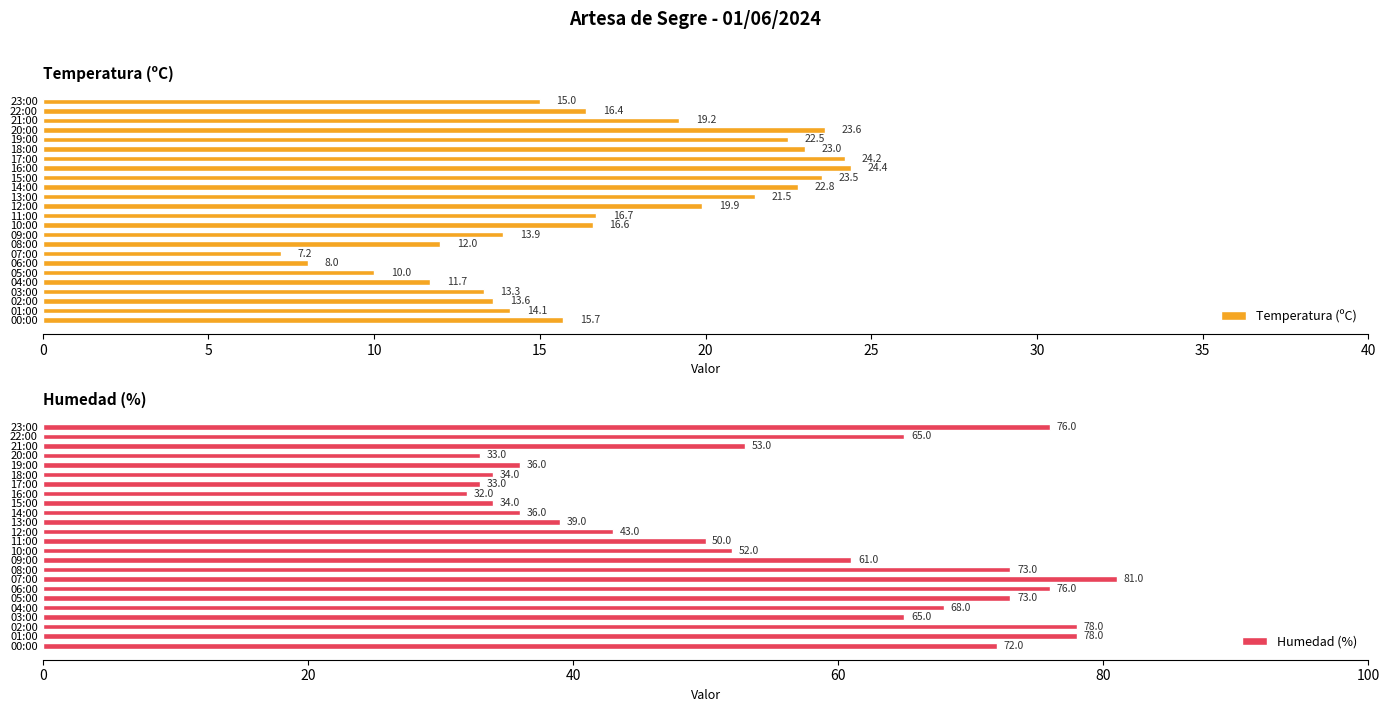

At which label is Humedad (%) closest to 56?

21:00